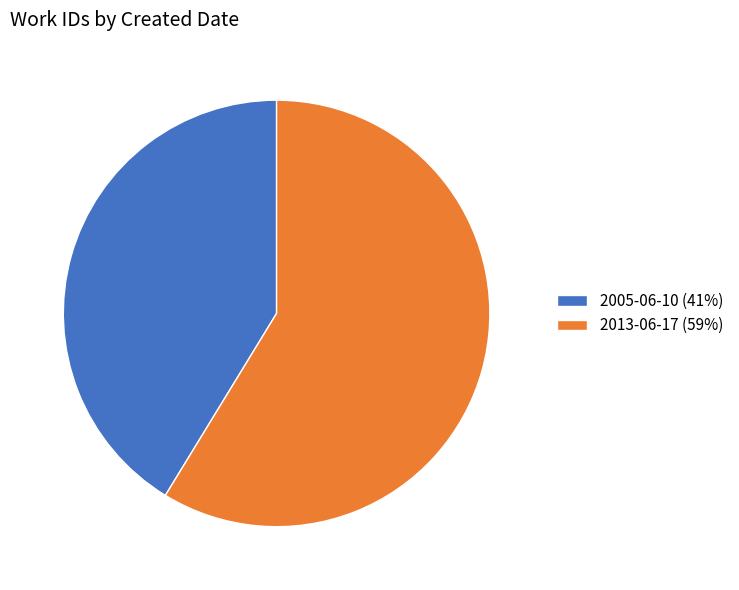

How many segments does this pie chart have?

2